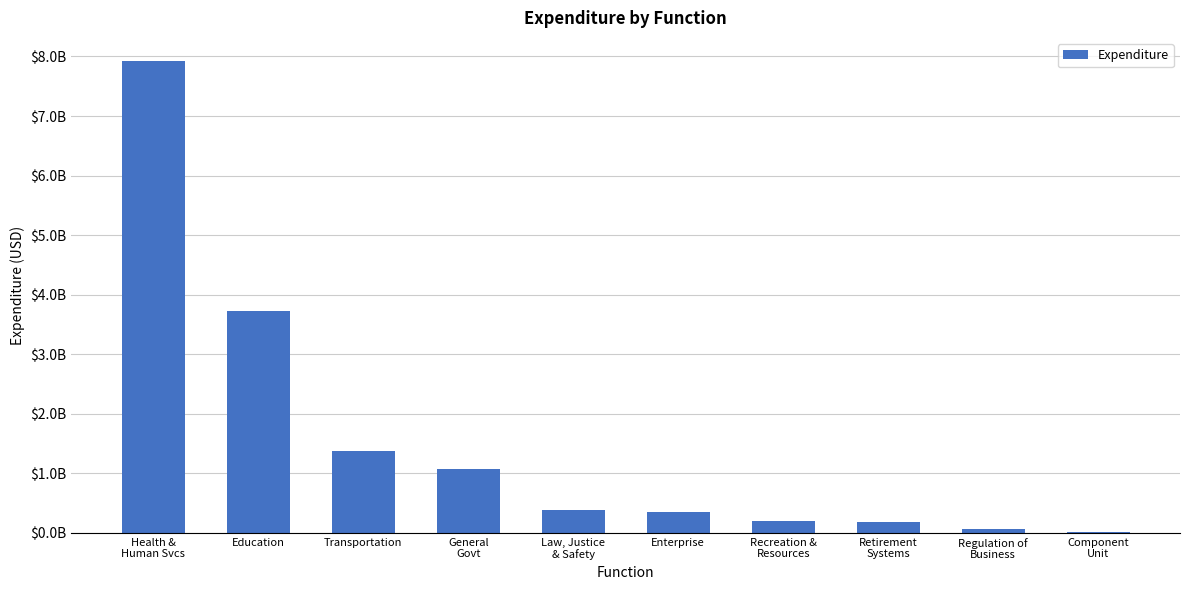

What is the smallest value displayed?

13255700.8